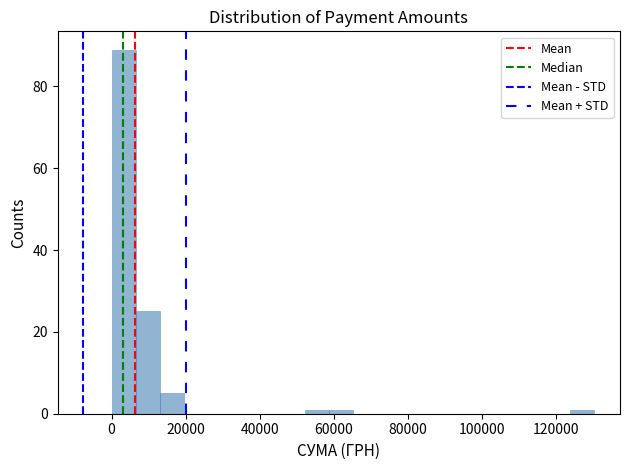

Read against the x-axis, roughly where is the centre of the tallest bar?

4000